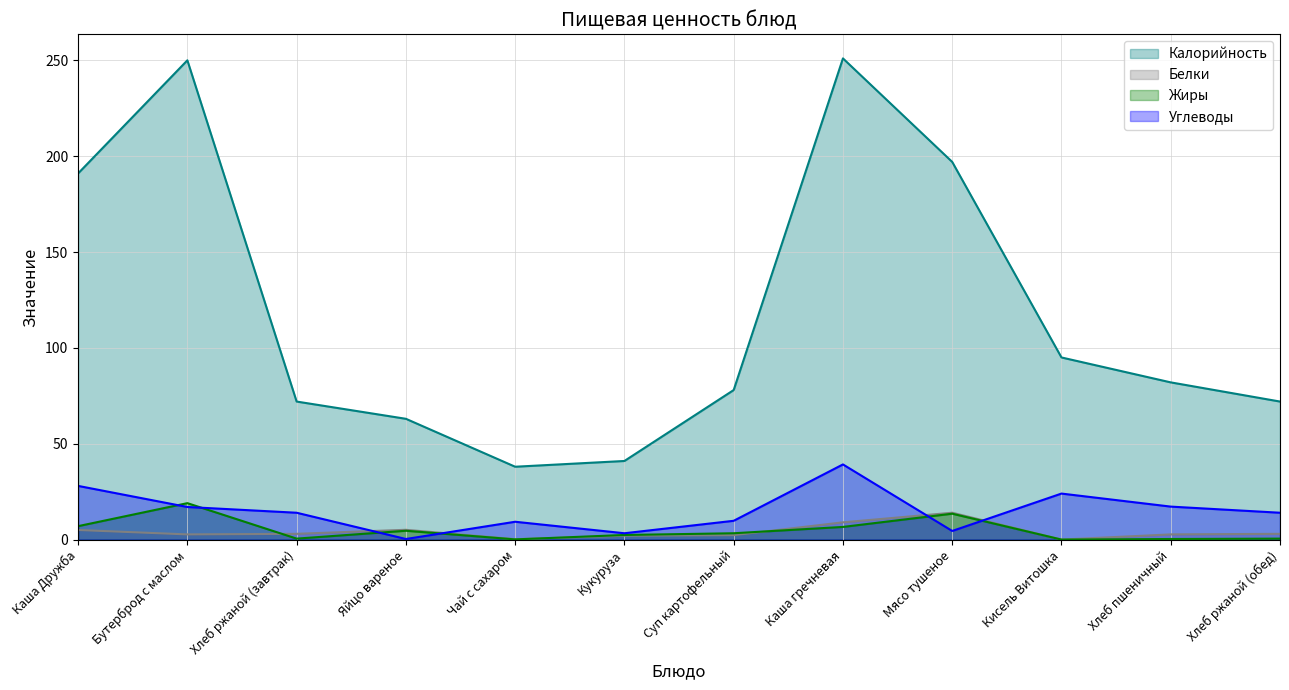

True or false: Белки has a value of 5.0 at Каша Дружба.

True